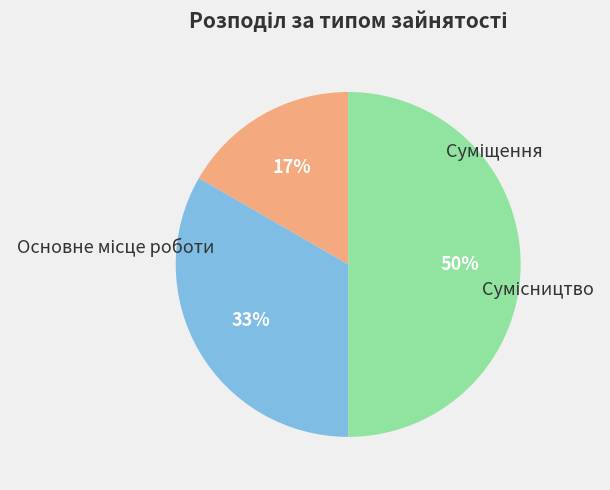

To the nearest percent, what is the difference between the largest and smallest slice percentages?

33%